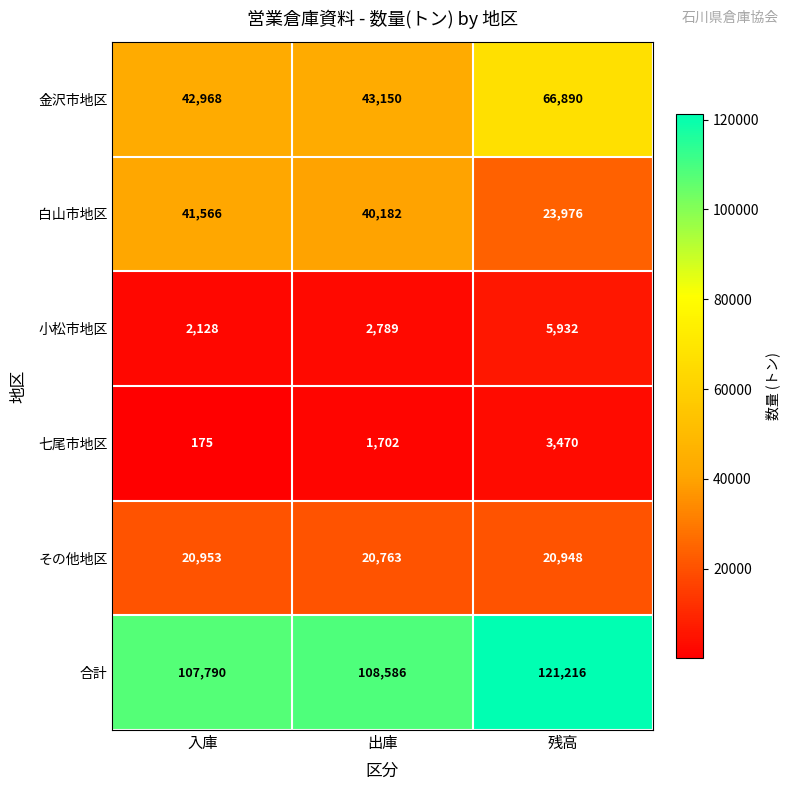

Is it true that 七尾市地区 equals 236 at 入庫?

False